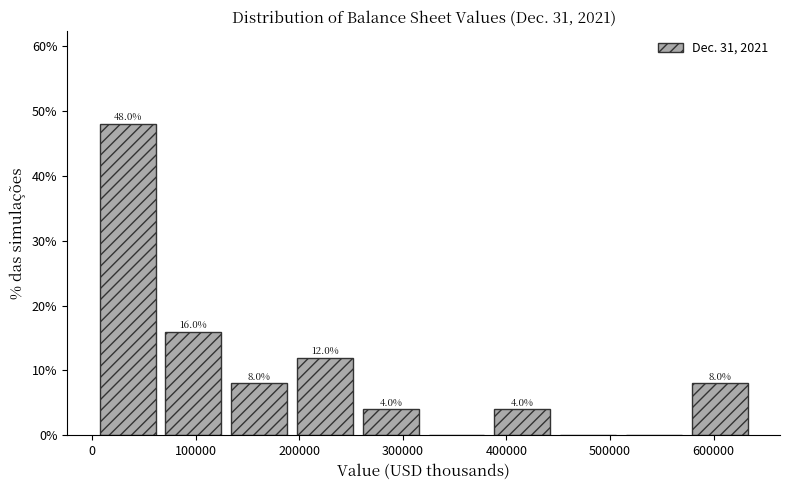

Over which range of the x-axis is the bar tallest?

0 to 70000